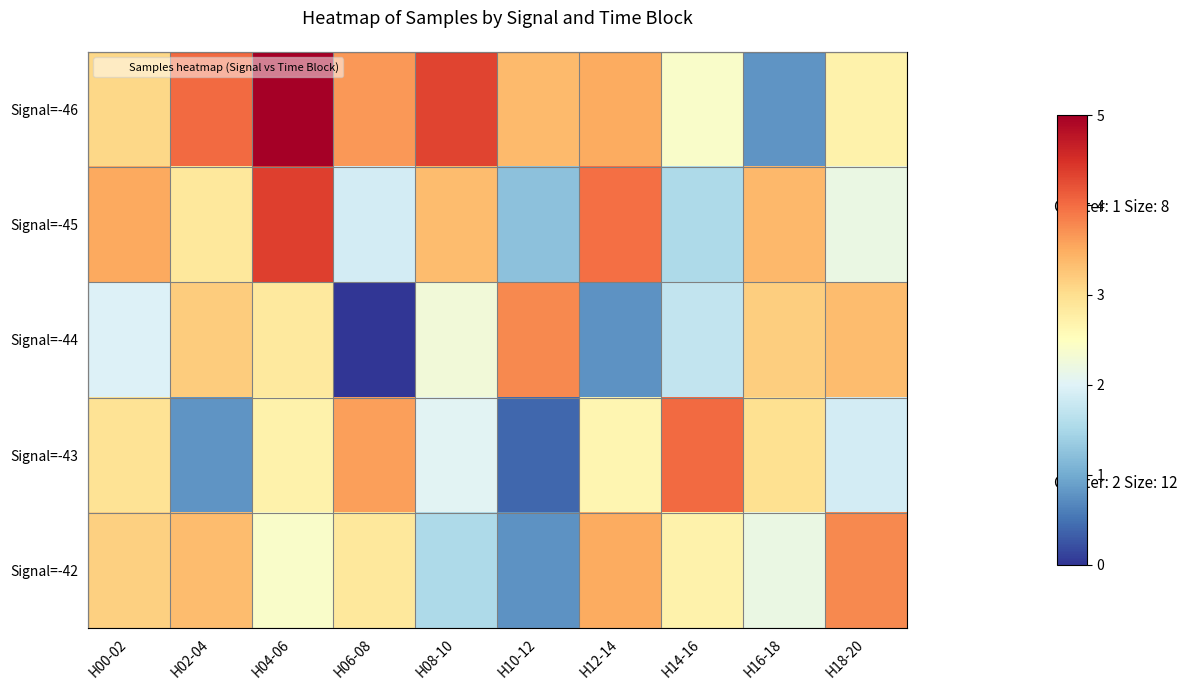

Reading left to right, list all the values displayed in this chart.

Signal=-46: H00-02=3.1	H02-04=4.0	H04-06=5.0	H06-08=3.7	H08-10=4.3	H10-12=3.4	H12-14=3.5	H14-16=2.4	H16-18=0.8	H18-20=2.7
Signal=-45: H00-02=3.5	H02-04=2.9	H04-06=4.4	H06-08=1.9	H08-10=3.3	H10-12=1.2	H12-14=4.0	H14-16=1.5	H16-18=3.4	H18-20=2.2
Signal=-44: H00-02=2.0	H02-04=3.2	H04-06=2.8	H06-08=0.0	H08-10=2.3	H10-12=3.8	H12-14=0.8	H14-16=1.7	H16-18=3.2	H18-20=3.4
Signal=-43: H00-02=2.9	H02-04=0.8	H04-06=2.7	H06-08=3.6	H08-10=2.0	H10-12=0.4	H12-14=2.6	H14-16=4.0	H16-18=3.0	H18-20=1.9
Signal=-42: H00-02=3.1	H02-04=3.4	H04-06=2.4	H06-08=2.9	H08-10=1.5	H10-12=0.8	H12-14=3.5	H14-16=2.7	H16-18=2.2	H18-20=3.8